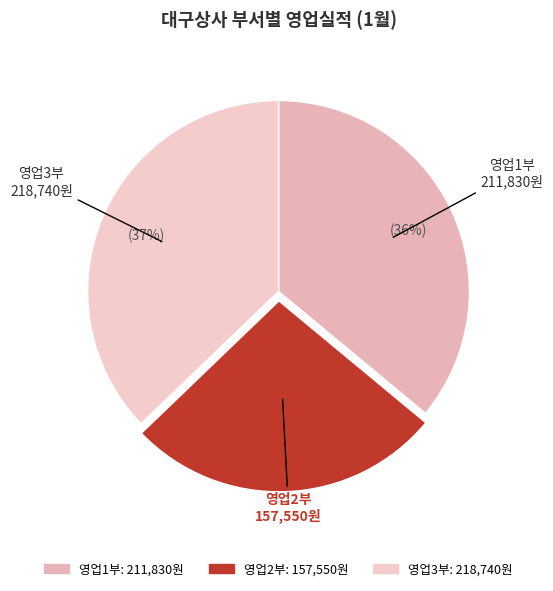

Which slice is the largest?

영업3부